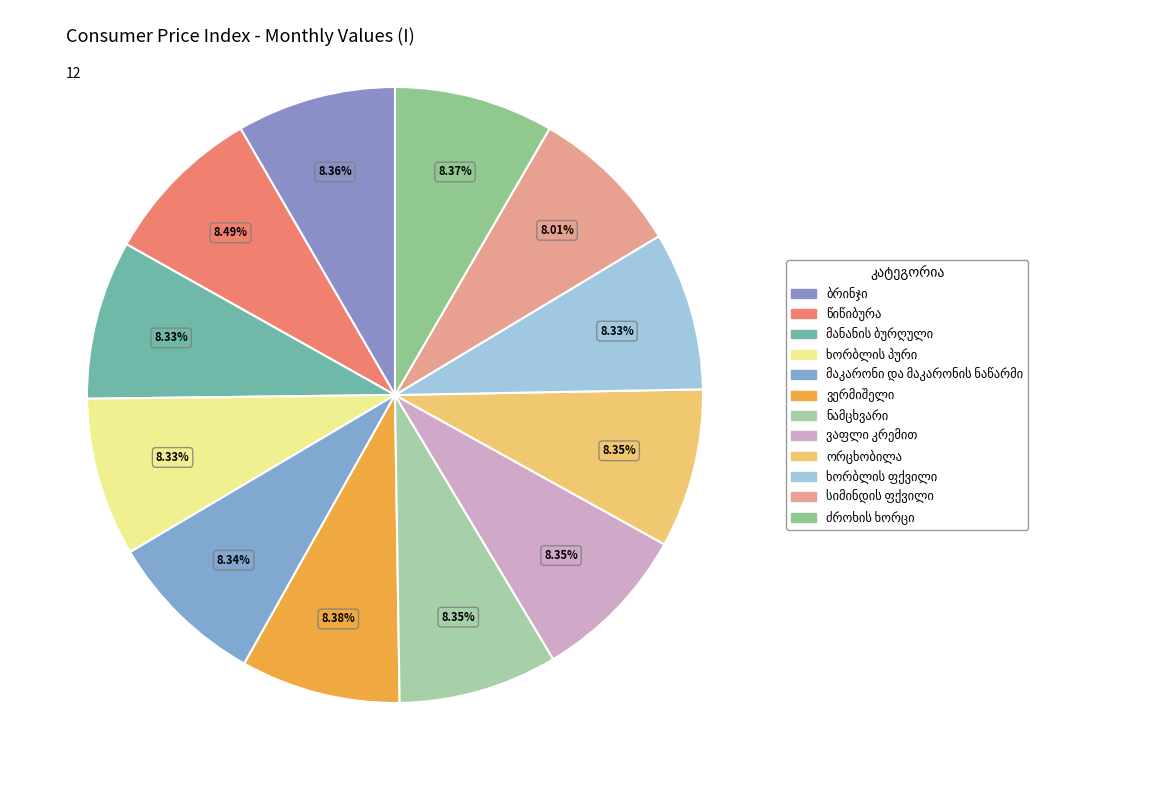

Is it true that ორცხობილა is 8% of the pie?

True